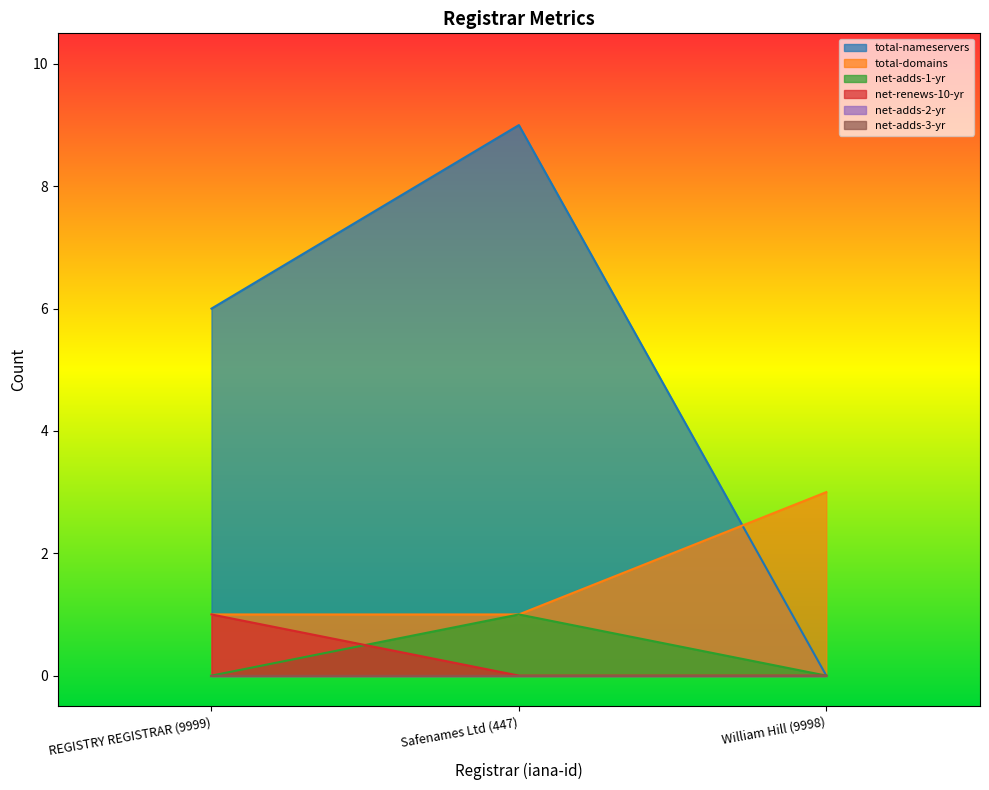

How many total-domains values are between 1 and 3?

3